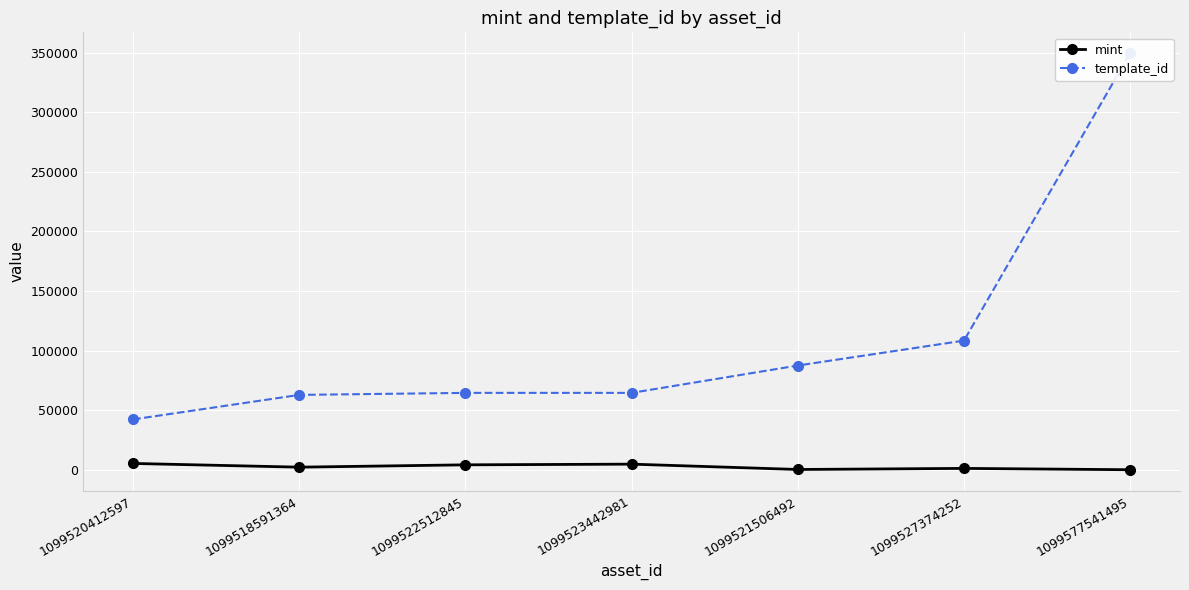

At which label does template_id first exceed 64660?

1099521506492